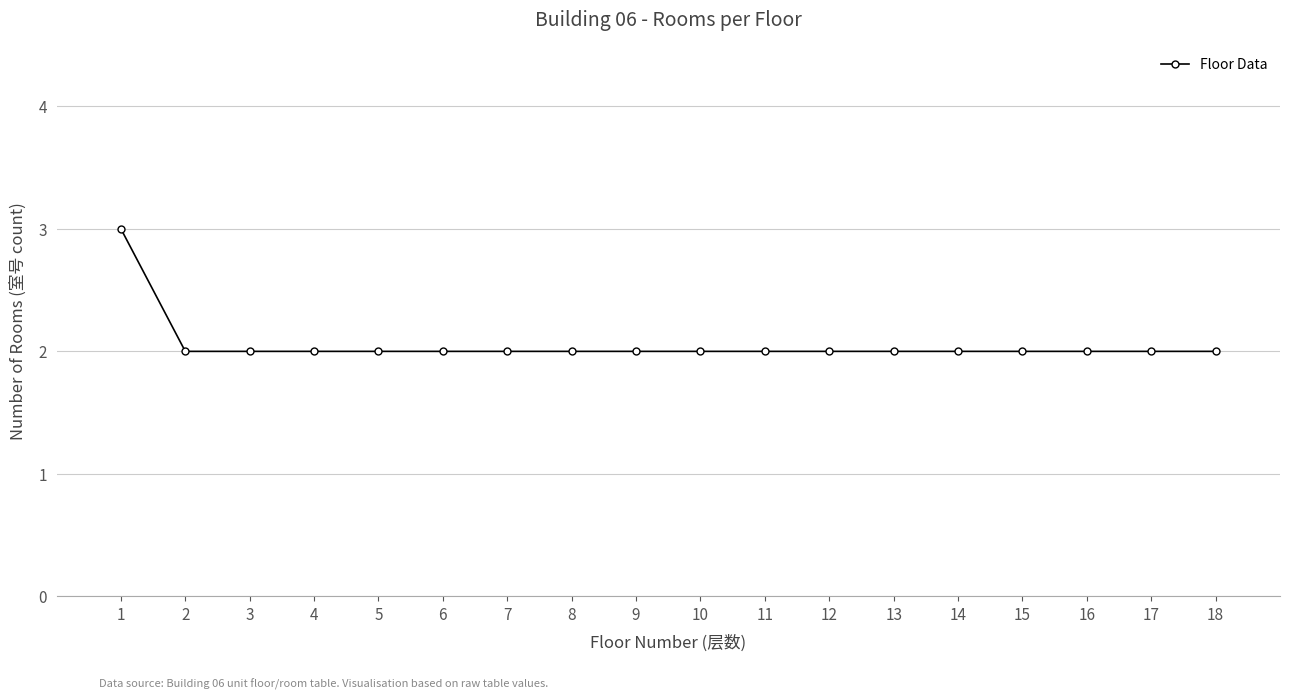

Is it true that the value at 12 is 3?

False